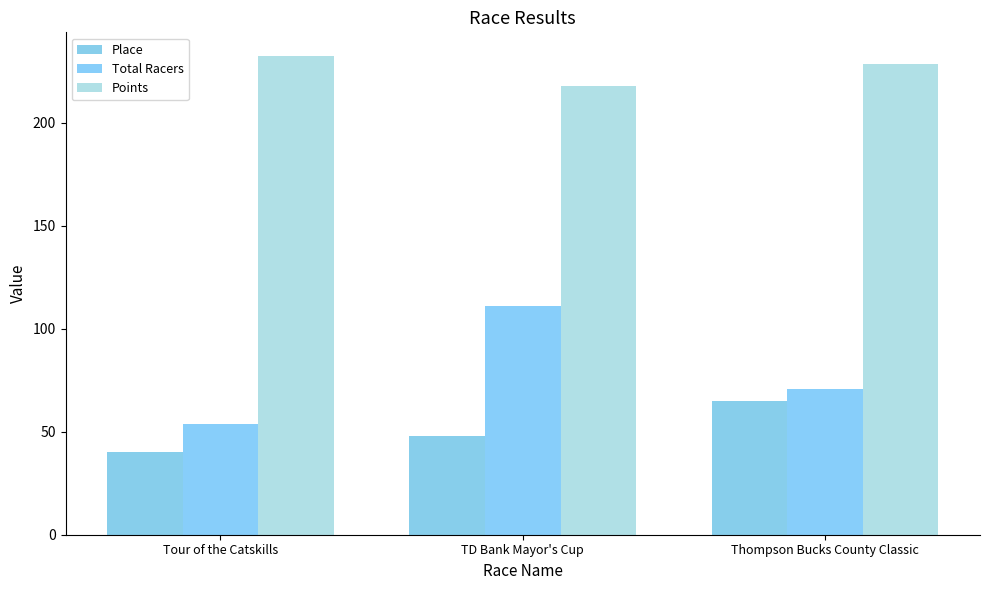

What is the sum of the Points values at TD Bank Mayor's Cup and Tour of the Catskills?

450.5